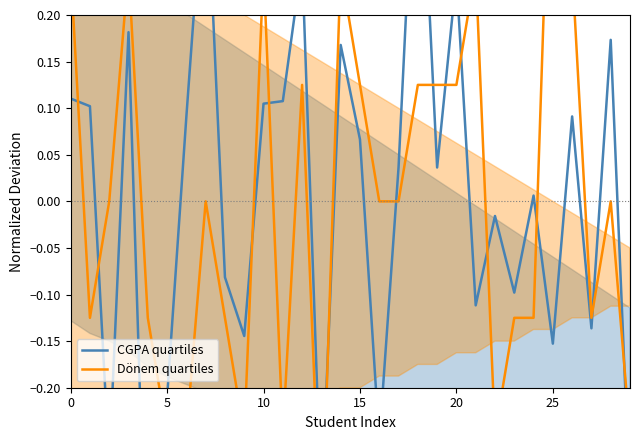

Rank the series at 15 from highest to lowest value.

Dönem quartiles, CGPA quartiles